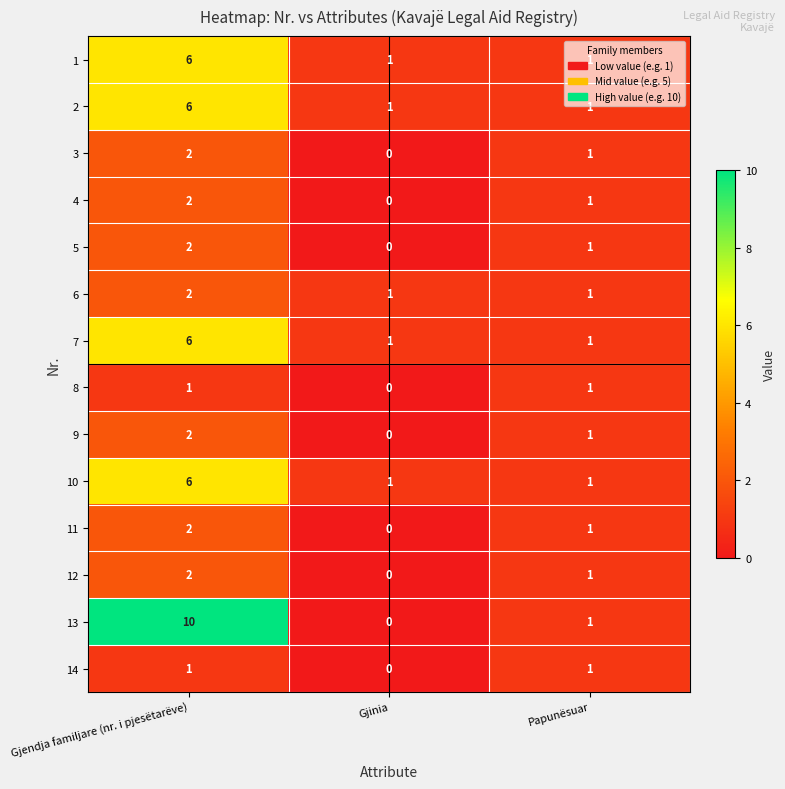

What is the sum of all 4 values?

3